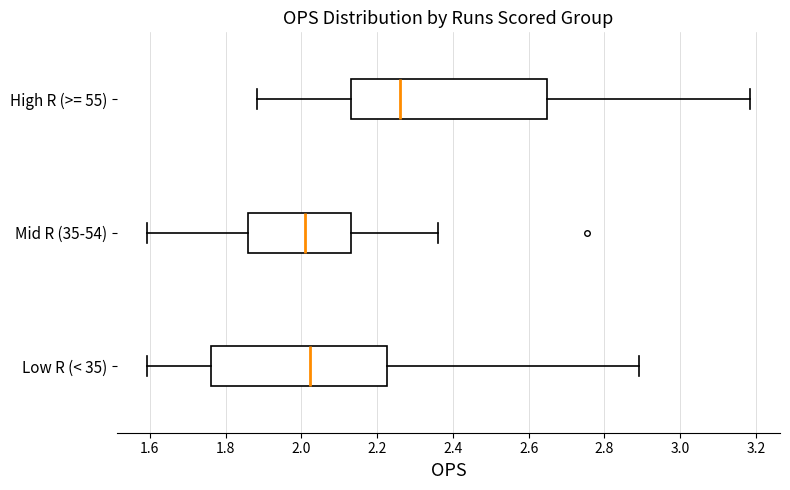

Reading bottom to top, read every box against the x-axis: the position of its median line, the range the box covers, and the ends of its whiskers. The values are not printed on the chart, so give them approximately, as read against the axis.

Low R (< 35): median 2.02, box 1.76 to 2.22, whiskers 1.60 to 2.90
Mid R (35-54): median 2.02, box 1.86 to 2.14, whiskers 1.60 to 2.36
High R (>= 55): median 2.26, box 2.14 to 2.64, whiskers 1.88 to 3.18